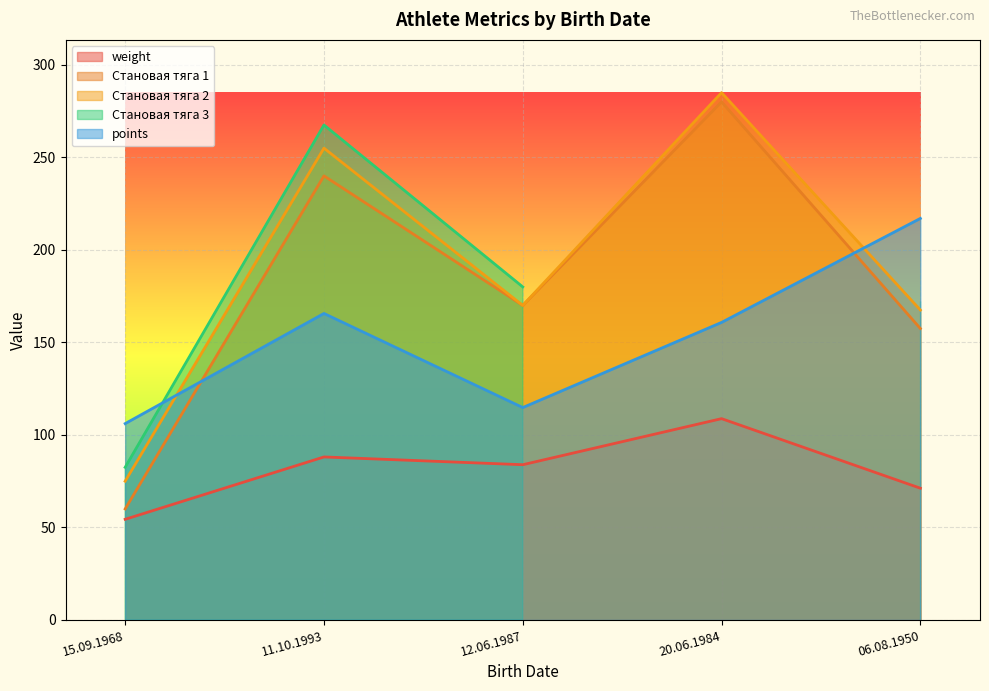

The Становая тяга 2 series shows 119.9 at 15.09.1968. True or false?

False